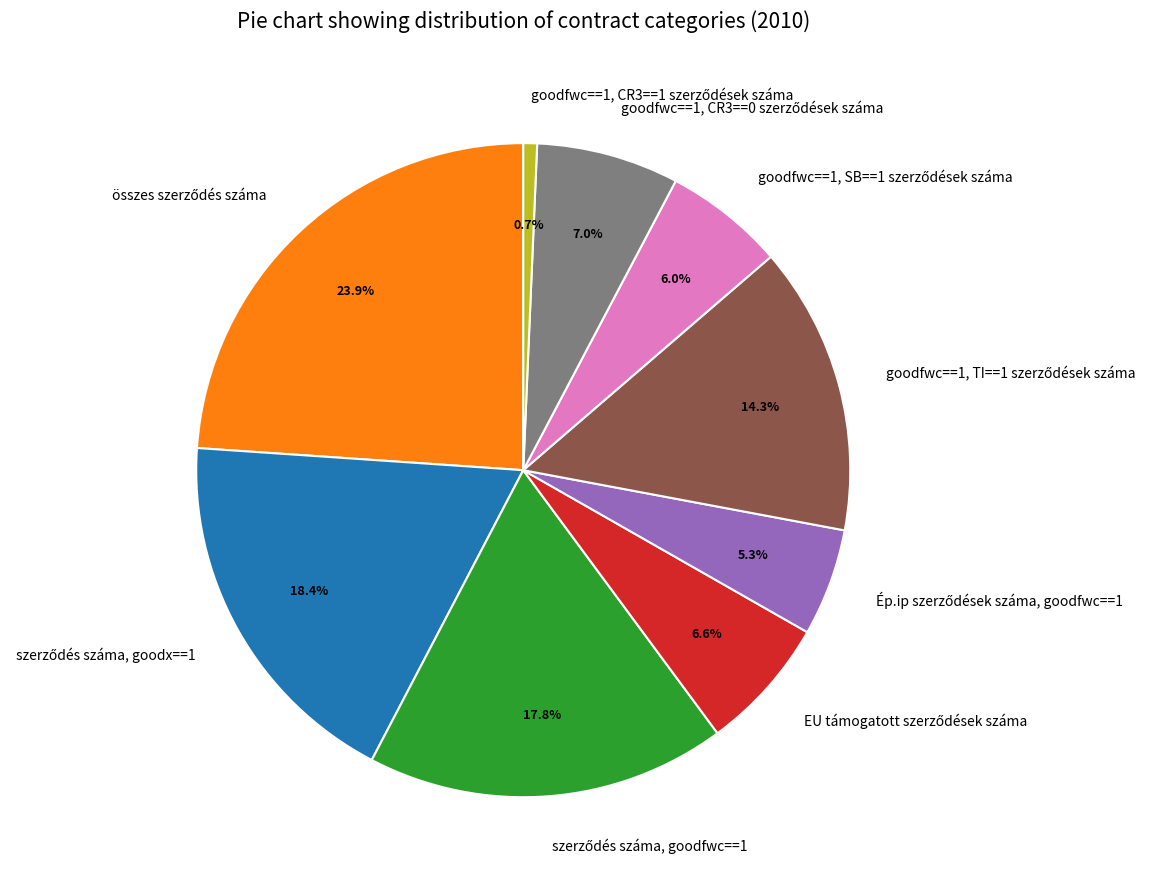

Is there a majority slice in this chart?

No